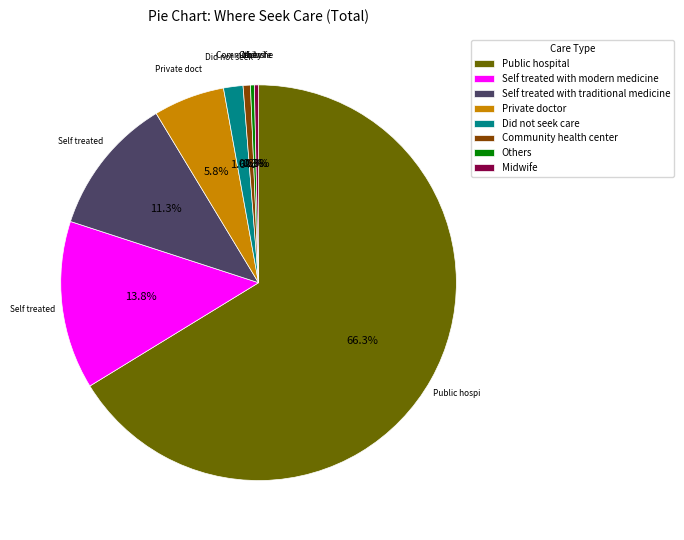

Does Midwife account for over 50% of the chart?

No